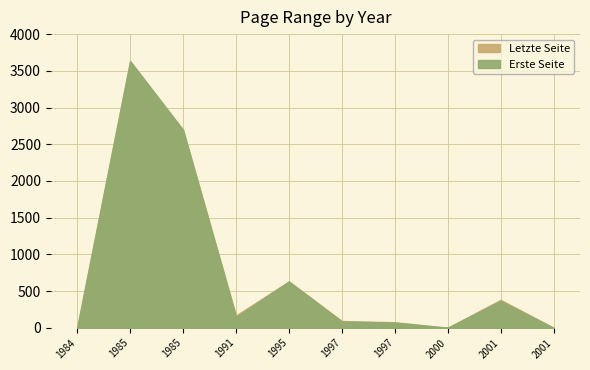

How many lines are shown in the chart?

2